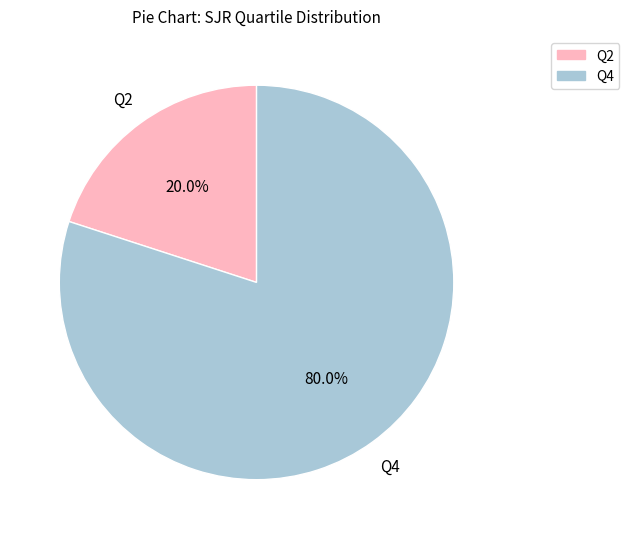

Which category has the smallest portion of the pie?

Q2